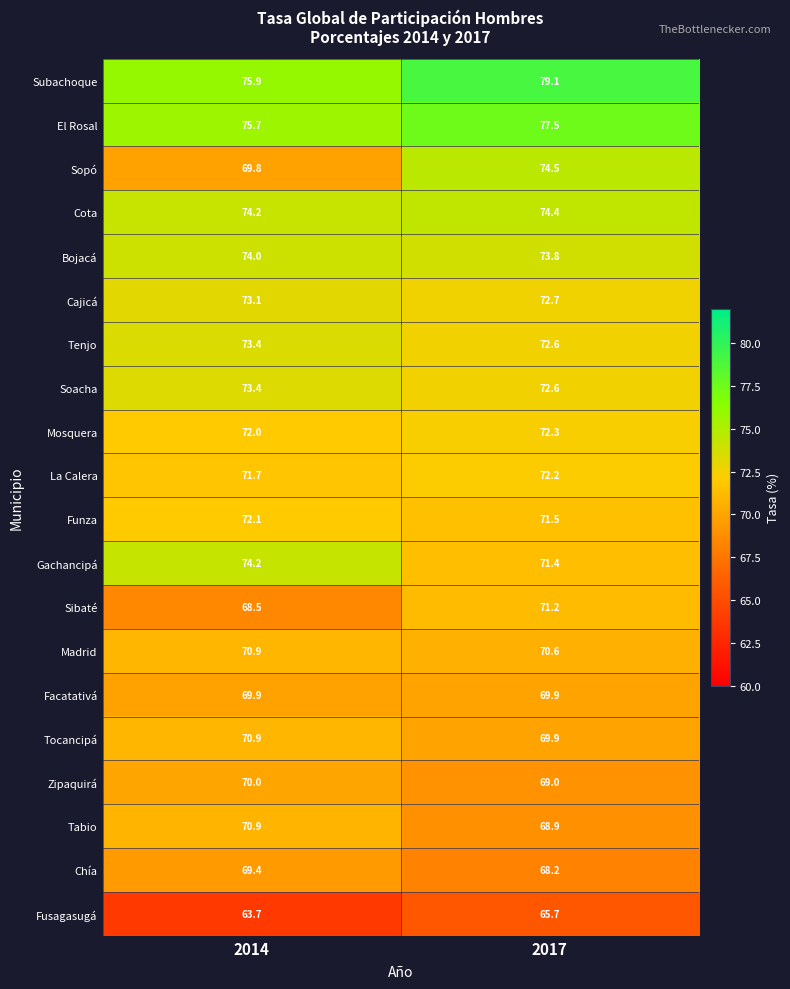

True or false: Cajicá has a value of 37.4 at 2014.

False